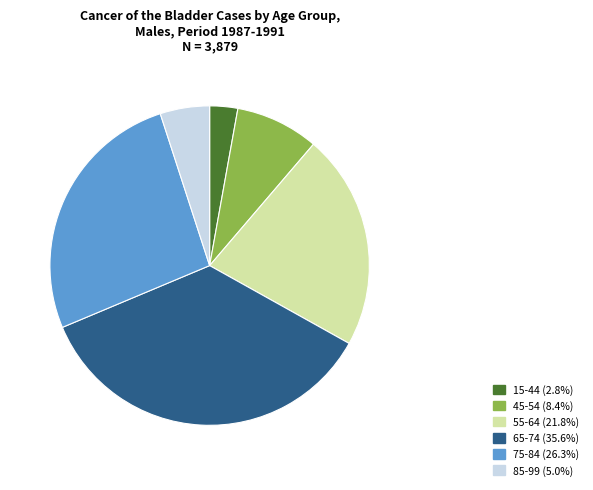

Is 15-44 the majority of the pie?

No